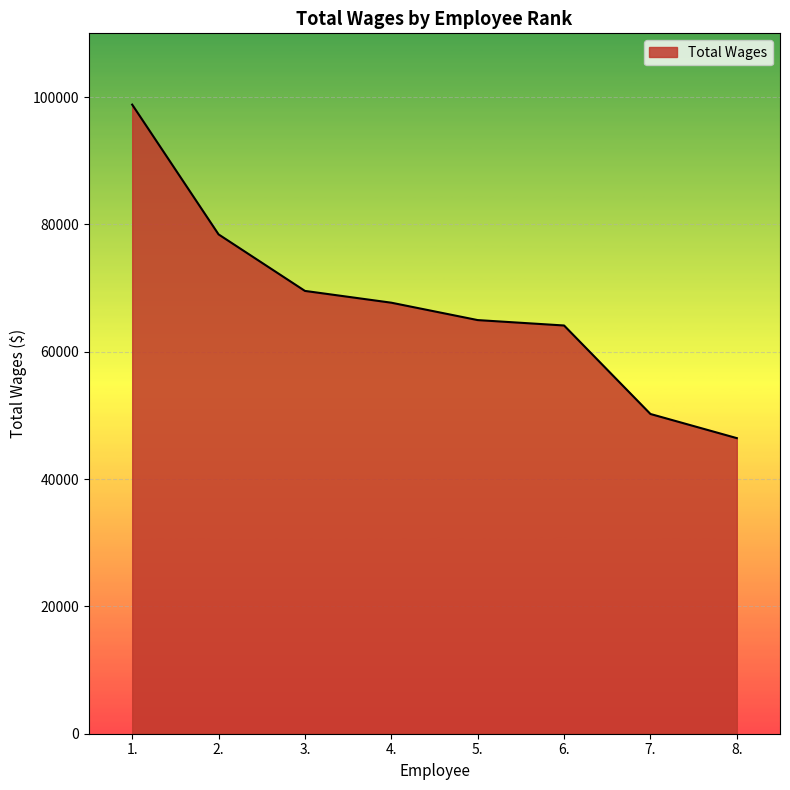

What position from the right is 7.?

2